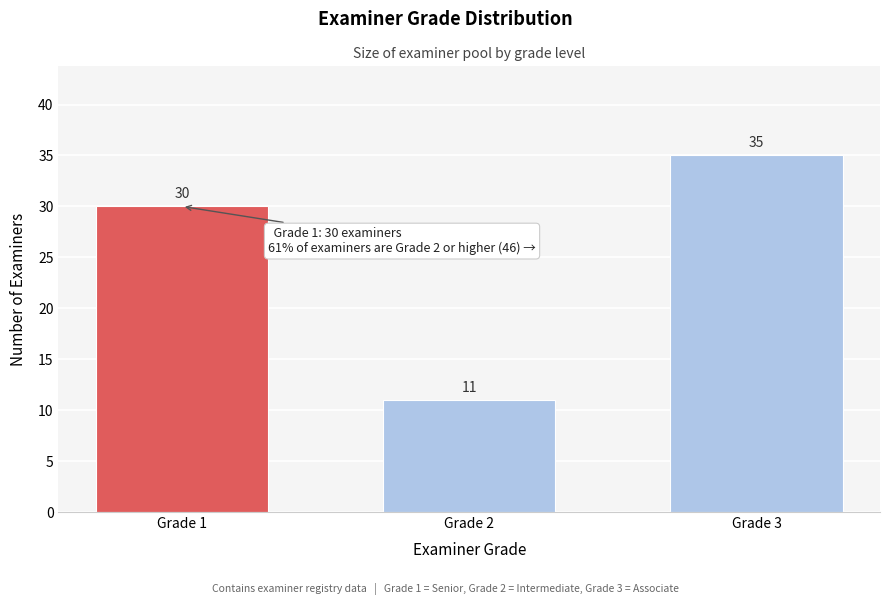

Reading right to left, transcribe all the data shown in this chart.

35	11	30